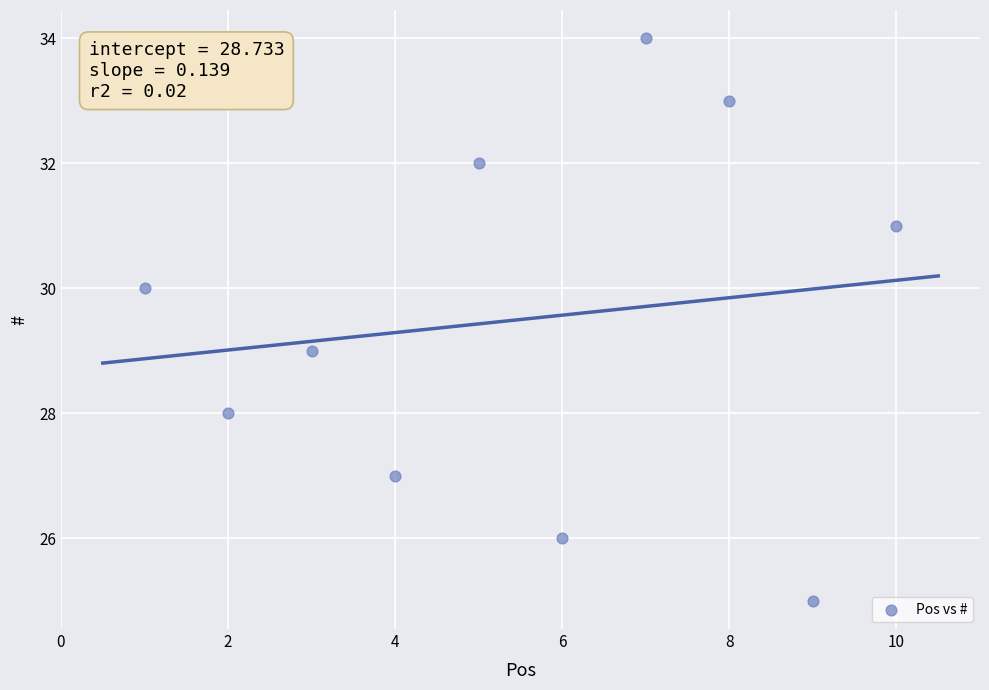

What is the range of X values (max minus min)?

9